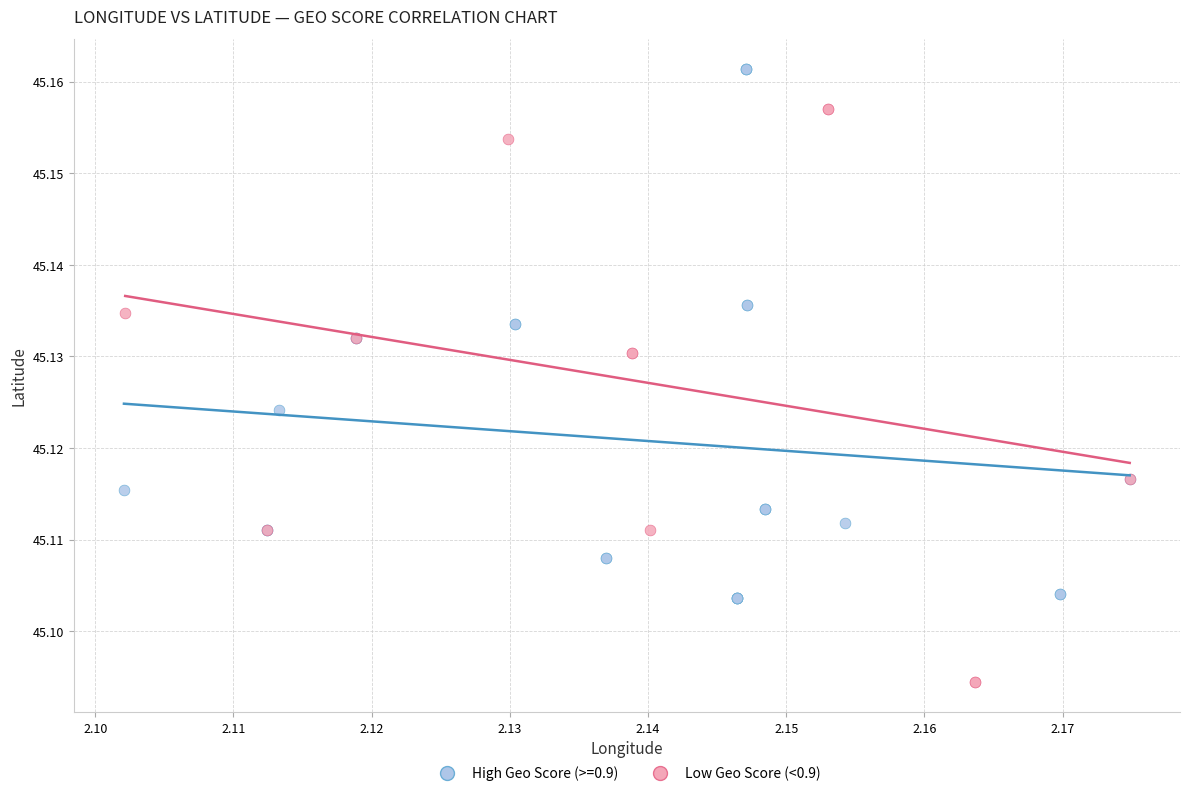

Which series has the widest spread of Y values?

Low Geo Score (<0.9)